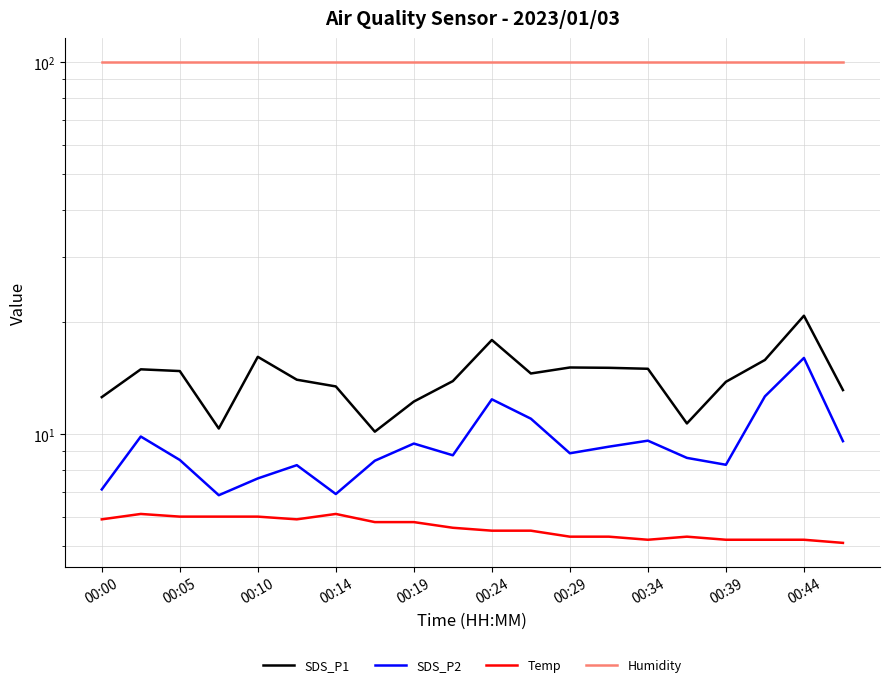

At which category is the sum across all series the highest?

00:44